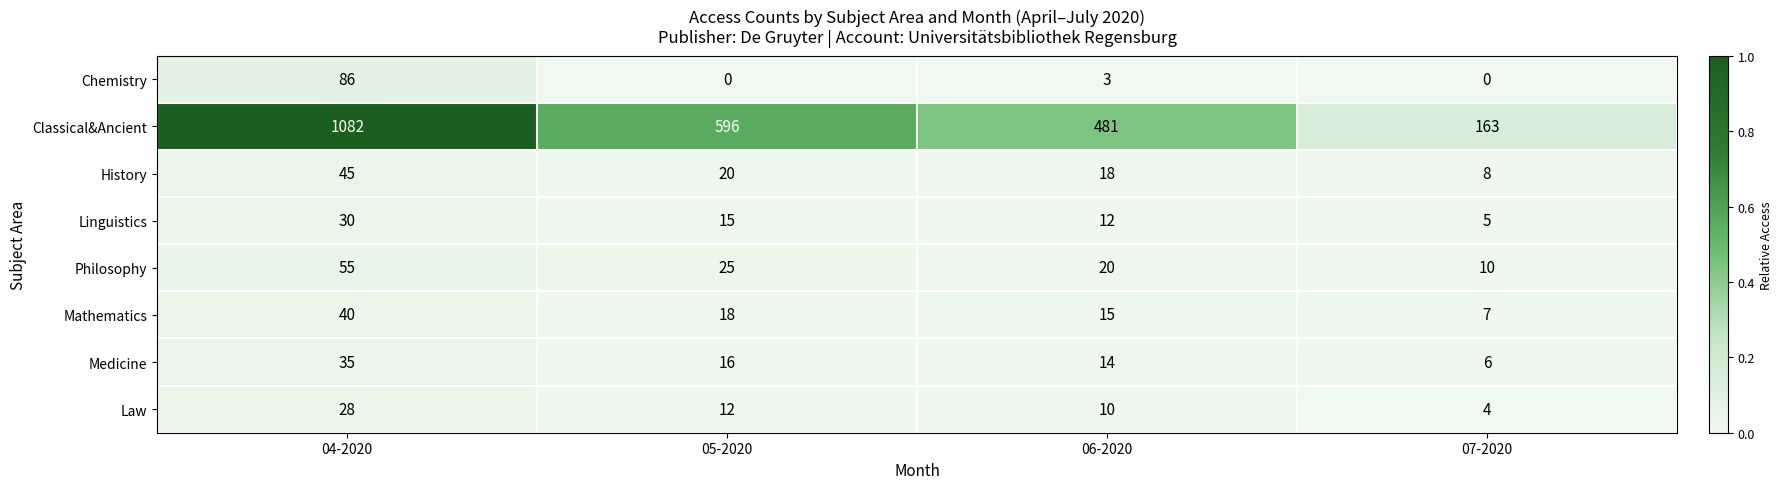

What is the difference between the Medicine values at 05-2020 and 07-2020?

10